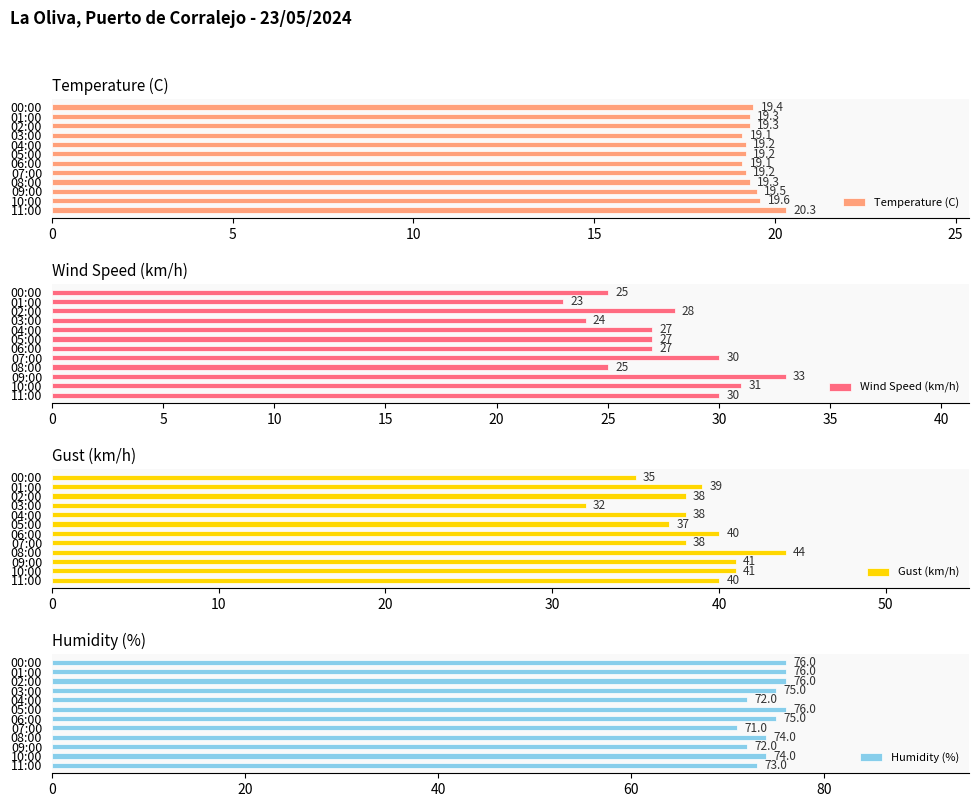

How many data points does each series have?

12